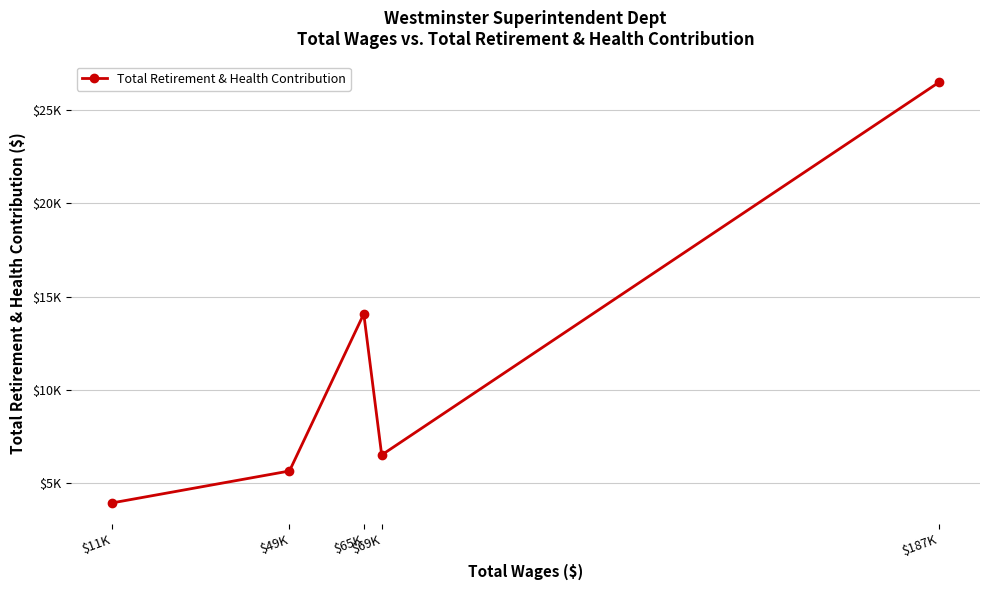

List the labels in order of value, largest first.

$187K, $65K, $69K, $49K, $11K